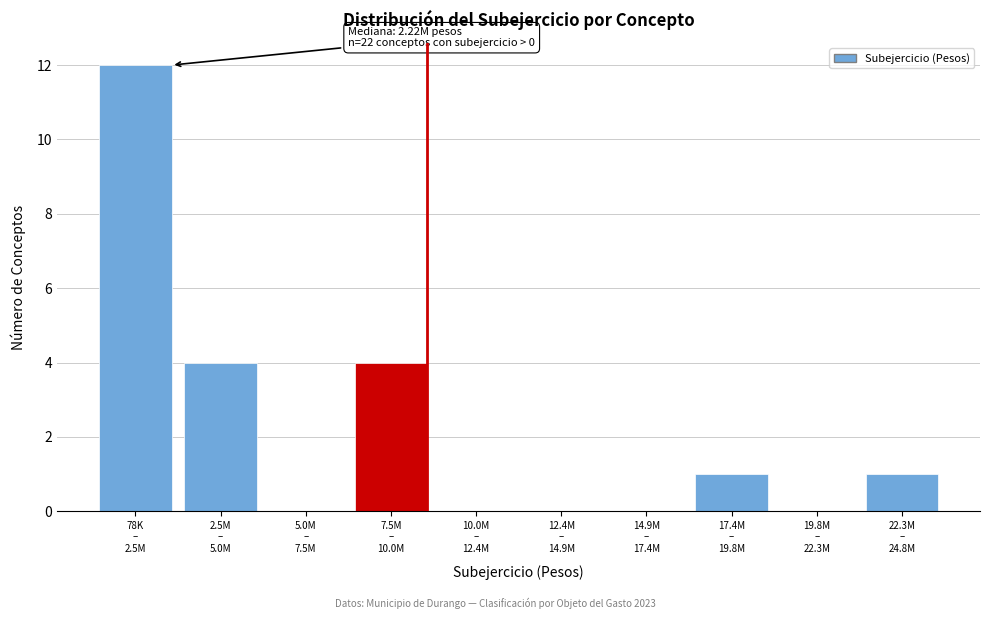

What is the sum of all values?

22